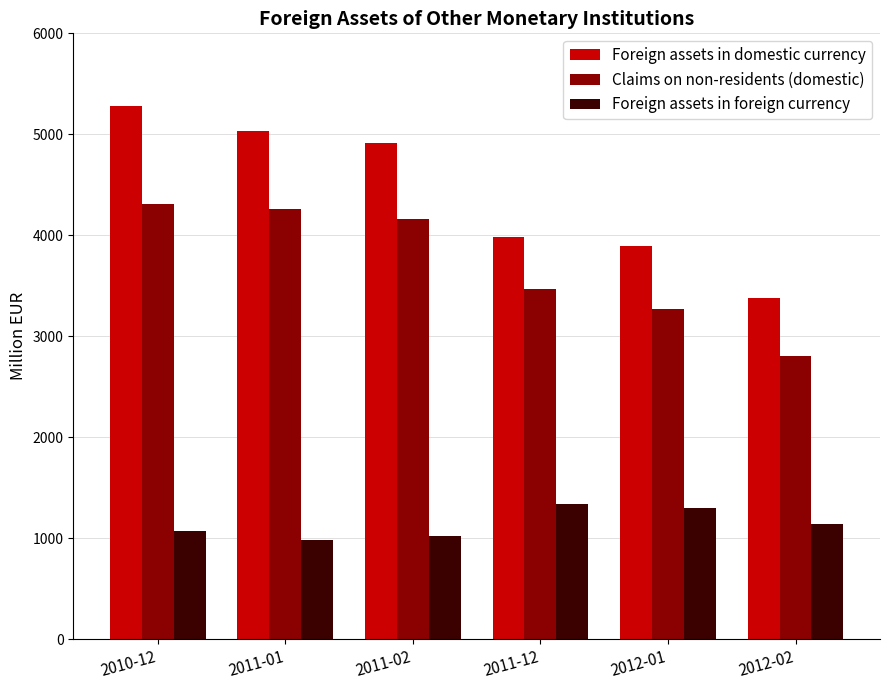

What is the highest value of the Foreign assets in foreign currency series?

1335.9